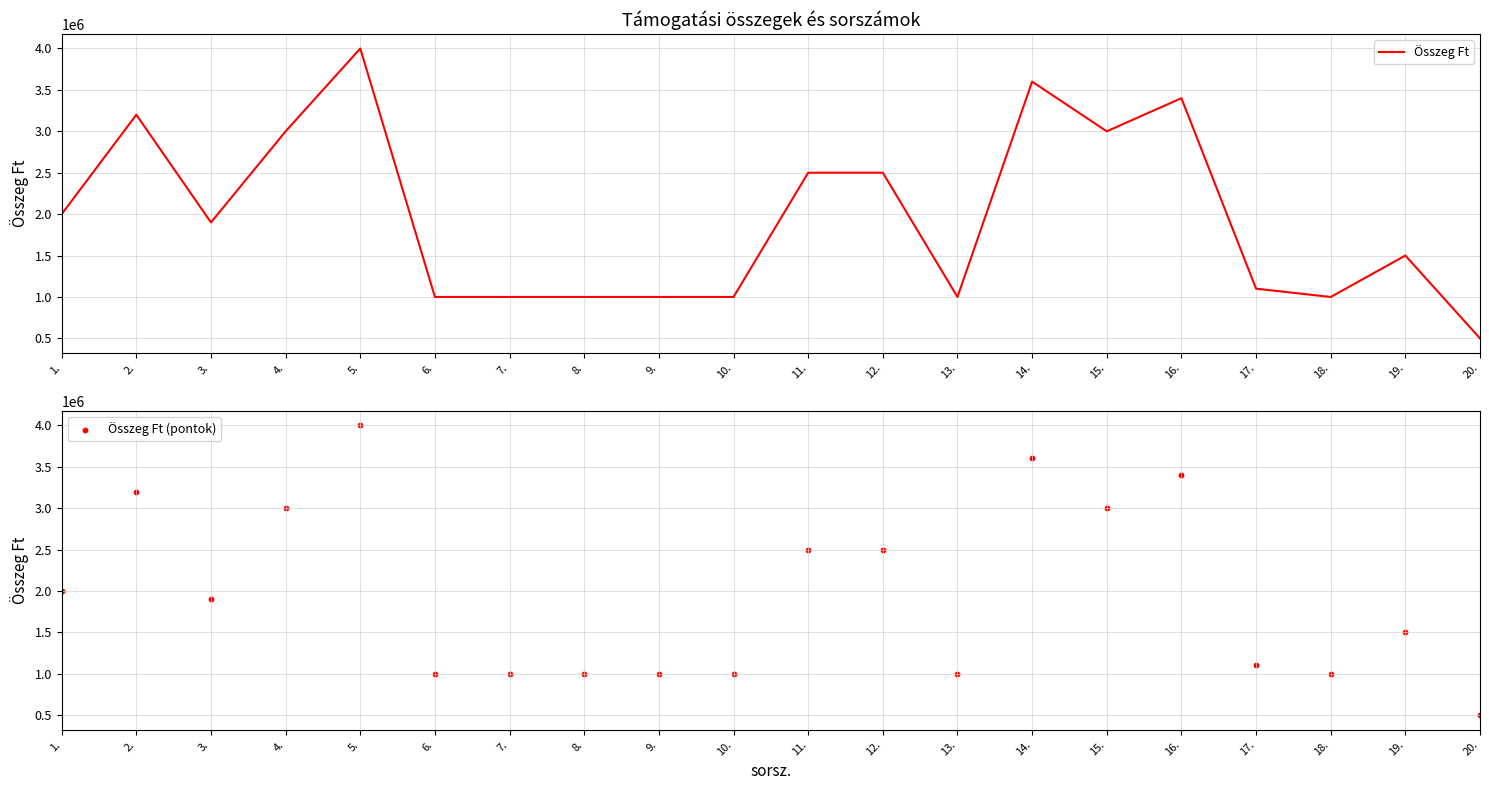

Which series has the largest total across all categories?

Összeg Ft